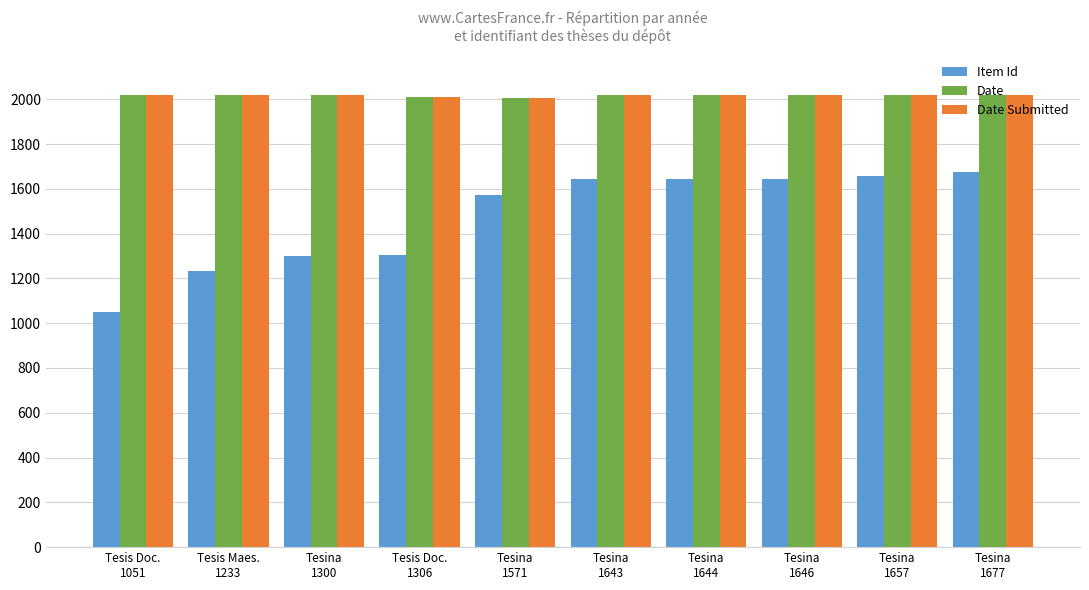

Which series has the largest range (max minus min)?

Item Id